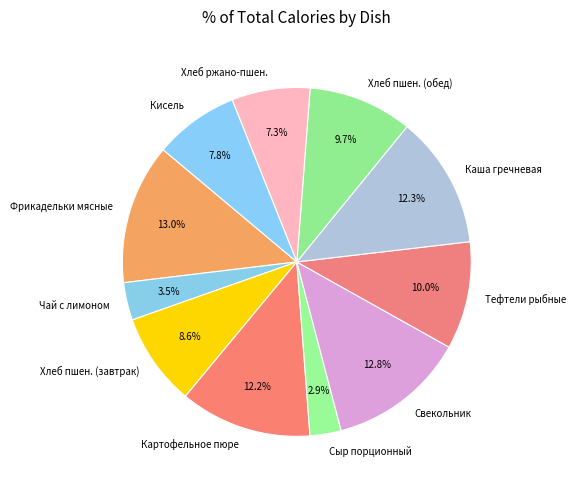

What percentage is NOT represented by Фрикадельки мясные?

87.0%